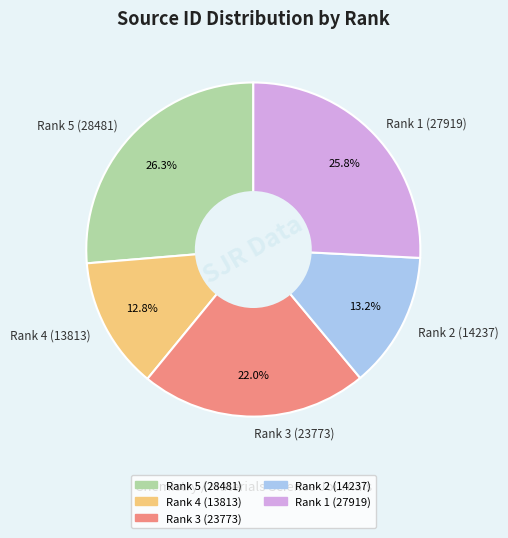

To the nearest percent, what is the difference between the Rank 5 (28481) and Rank 2 (14237) slice percentages?

13%